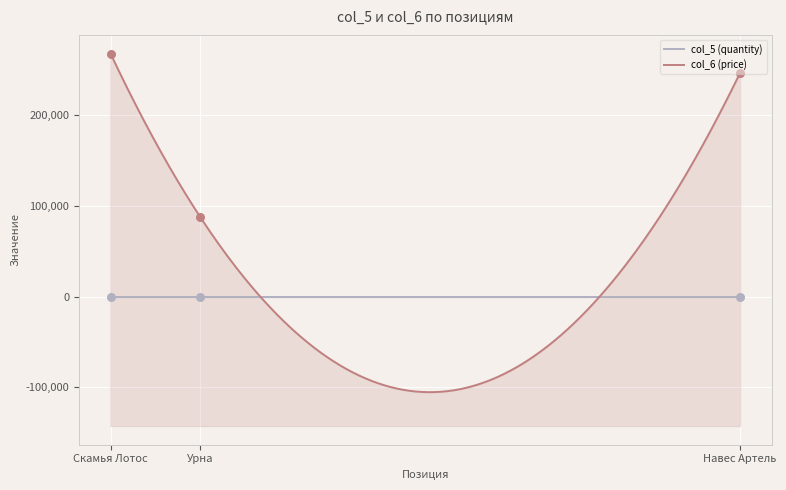

Which series has the largest total across all categories?

col_6 (price)